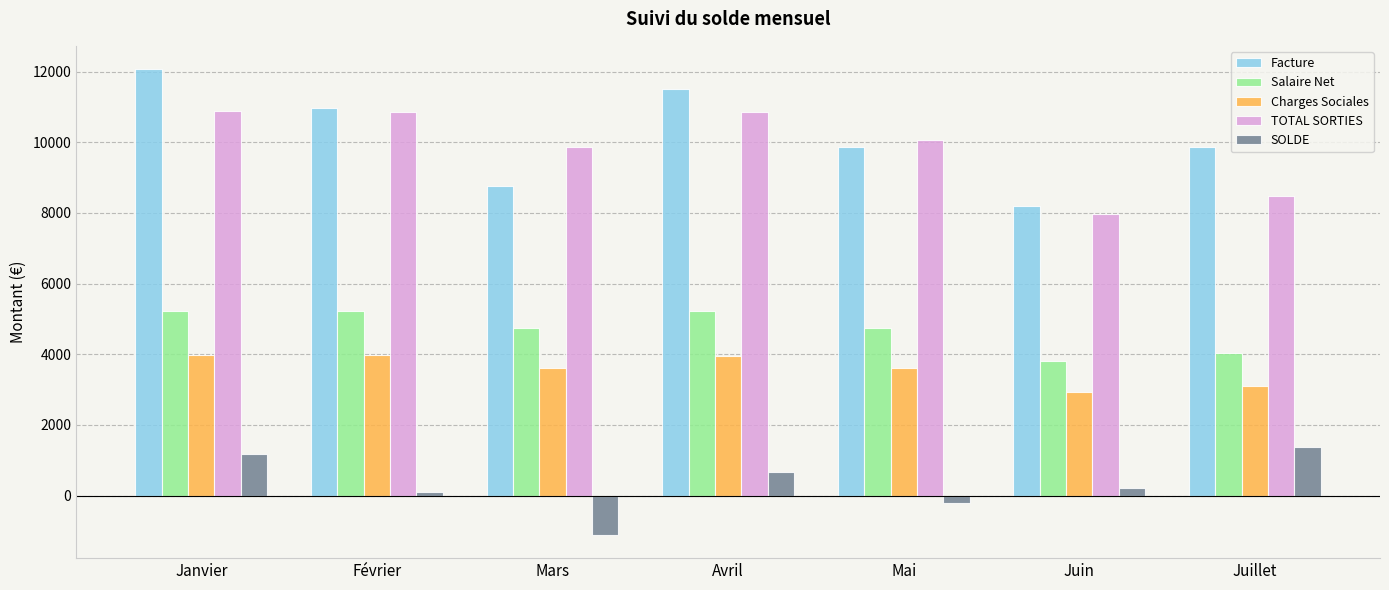

How many data points does each series have?

7